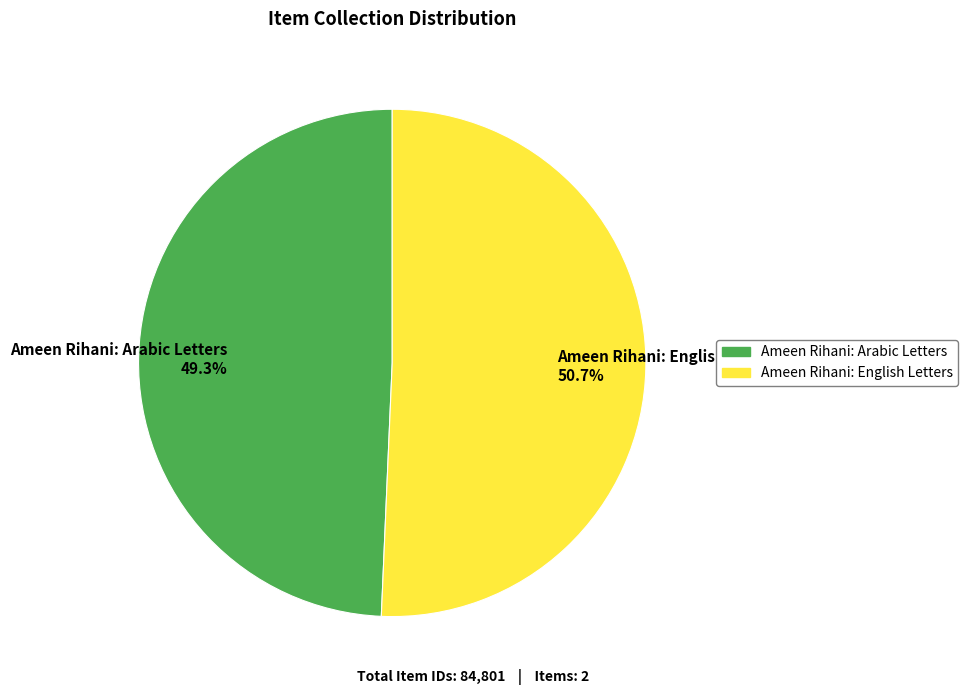

How much of the chart is everything except Ameen Rihani: English Letters?

49.3%